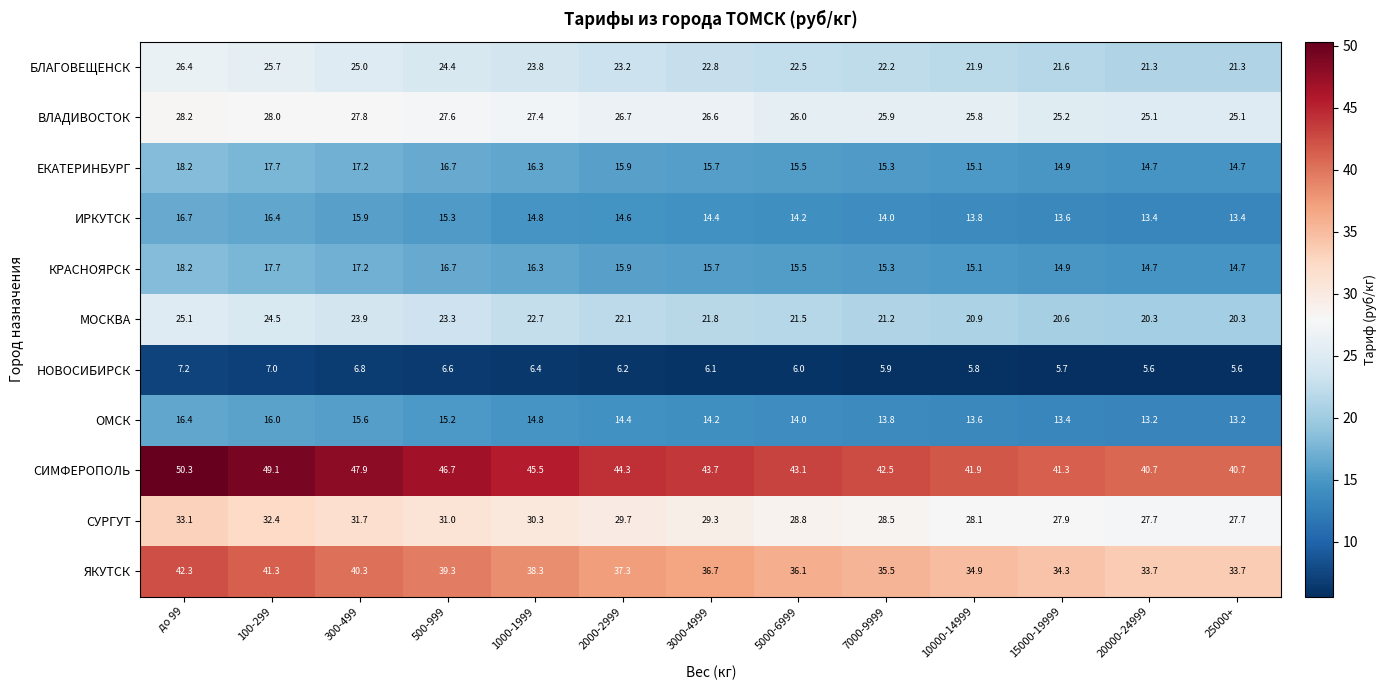

Where is КРАСНОЯРСК nearest to the value 16?

2000-2999